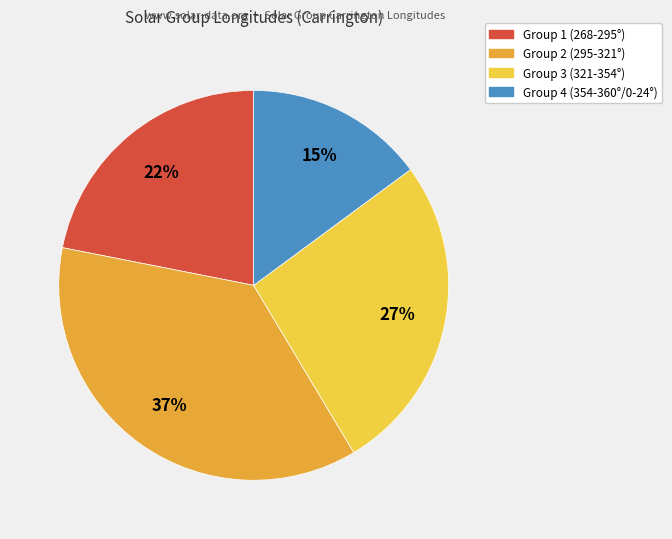

Is there a majority slice in this chart?

No